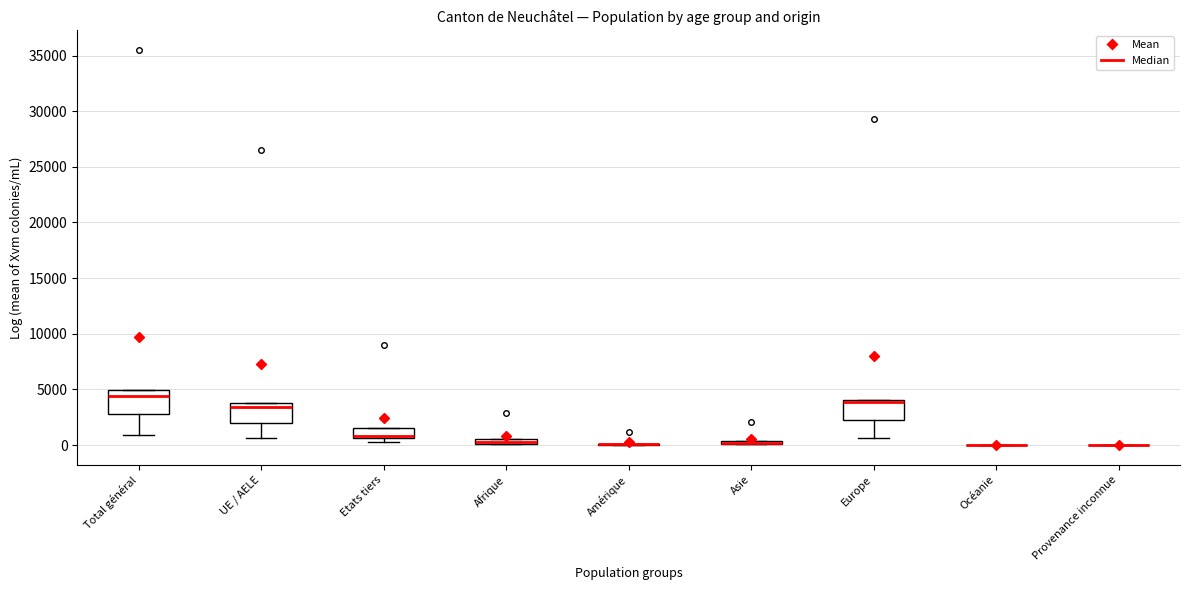

Where is the upper edge of the box for Total général on the y-axis? The values are not printed on the chart, so give them approximately, as read against the axis.

5000